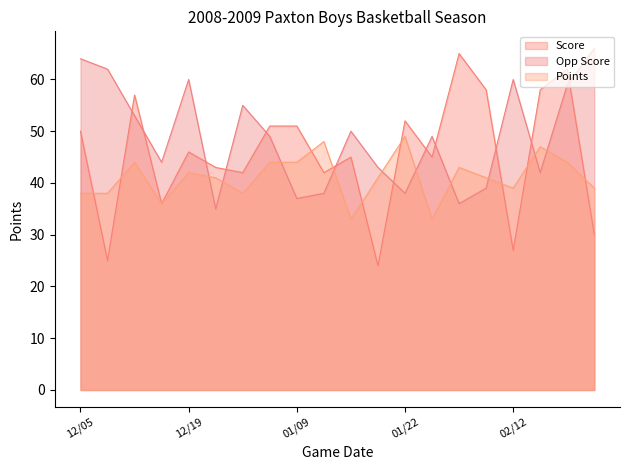

What are all the series names shown in the legend?

Score, Opp Score, Points